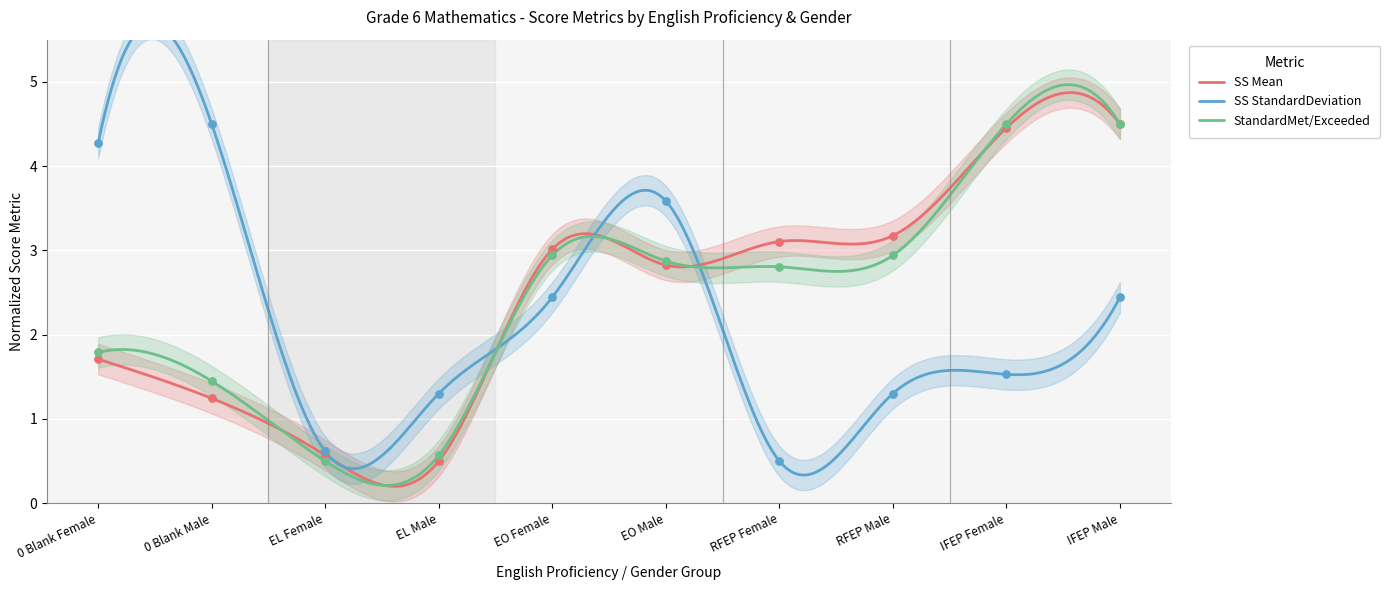

Which series contains the lowest Y value?

SS Mean